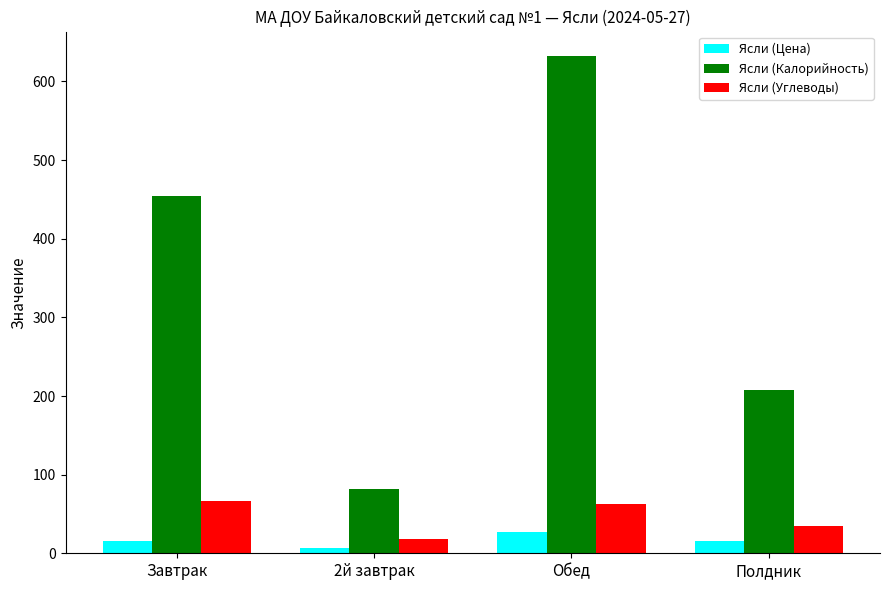

What is the label of the 1st bar from the right?

Полдник